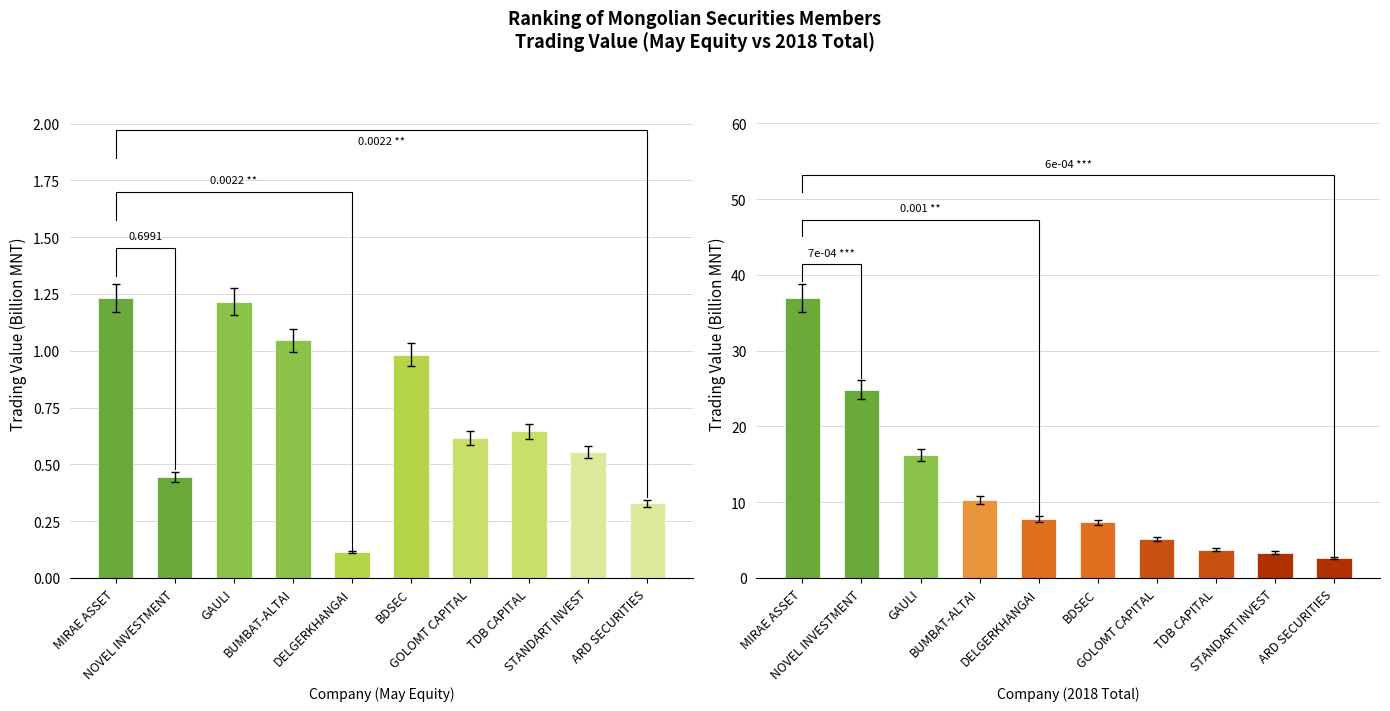

Reading left to right, list all the values displayed in this chart.

Trading value May (Equity): MIRAE ASSET=1.2	NOVEL INVESTMENT=0.4	GAULI=1.2	BUMBAT-ALTAI=1.0	DELGERKHANGAI=0.1	BDSEC=1.0	GOLOMT CAPITAL=0.6	TDB CAPITAL=0.6	STANDART INVEST=0.6	ARD SECURITIES=0.3
Trading value 2018 (Total): MIRAE ASSET=36.9	NOVEL INVESTMENT=24.8	GAULI=16.2	BUMBAT-ALTAI=10.3	DELGERKHANGAI=7.7	BDSEC=7.3	GOLOMT CAPITAL=5.1	TDB CAPITAL=3.7	STANDART INVEST=3.4	ARD SECURITIES=2.7